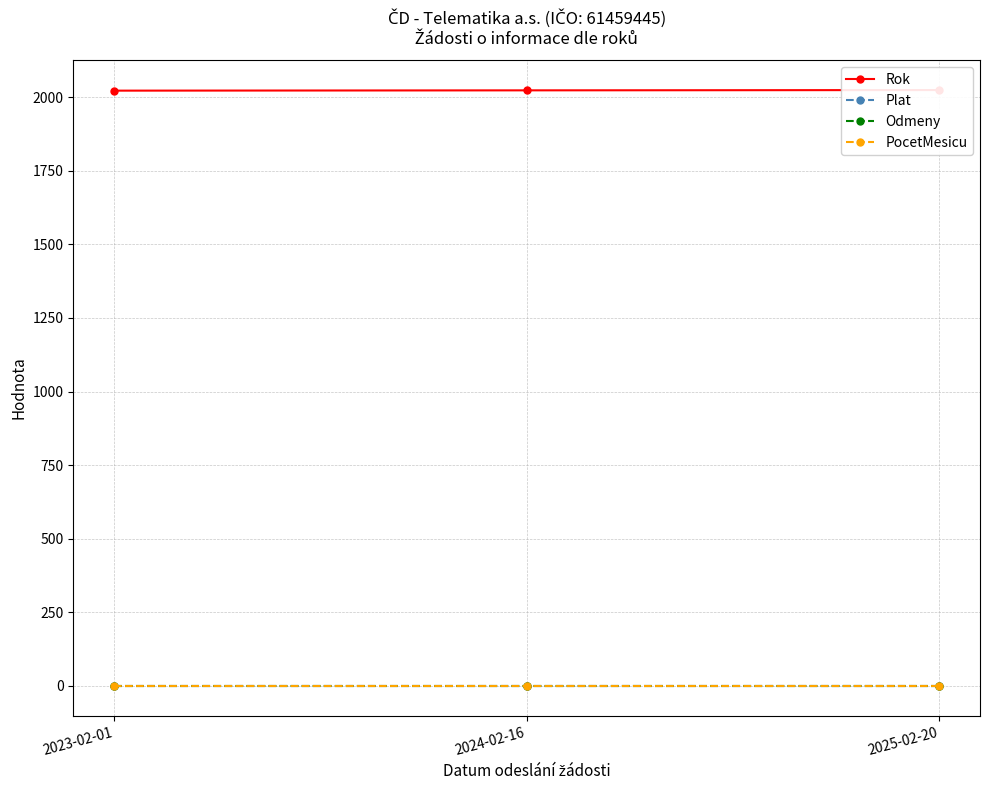

Reading left to right, list all the values displayed in this chart.

Rok: 2022	2023	2024
Plat: 0	0	0
Odmeny: 0	0	0
PocetMesicu: 0	0	0